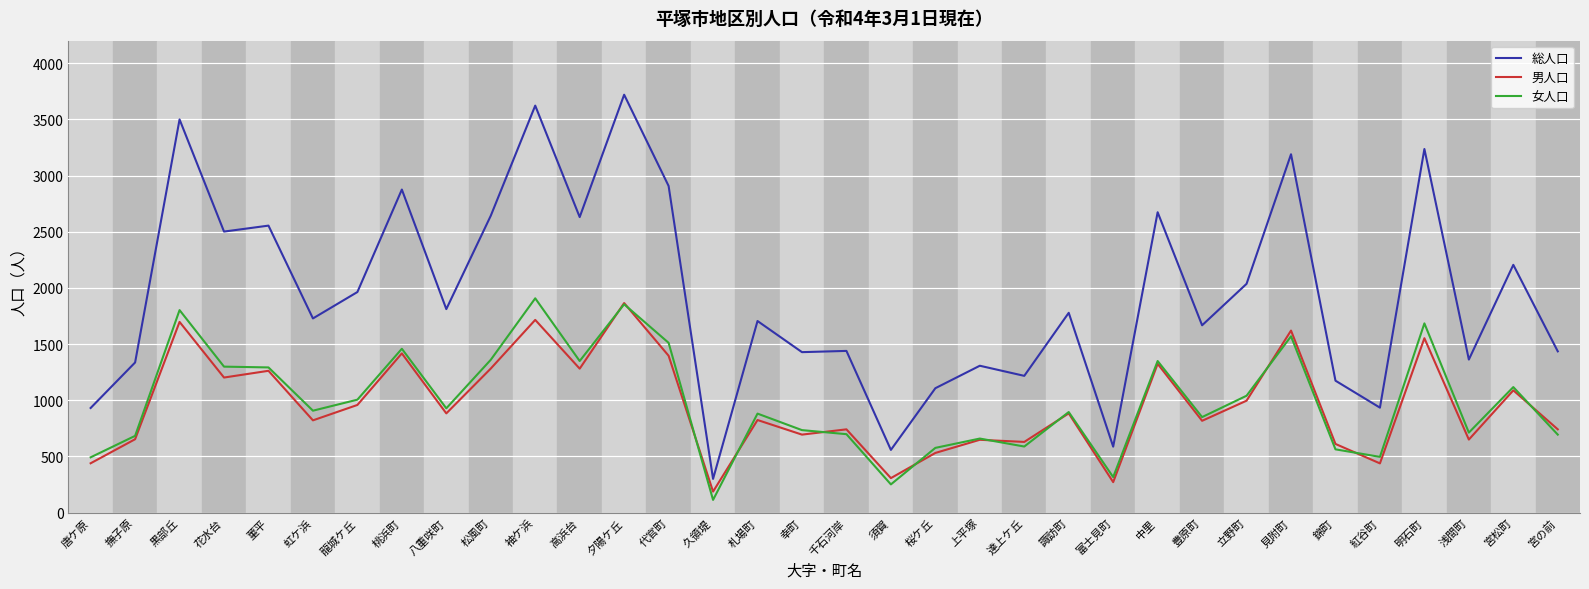

How many categories are shown in the chart?

34